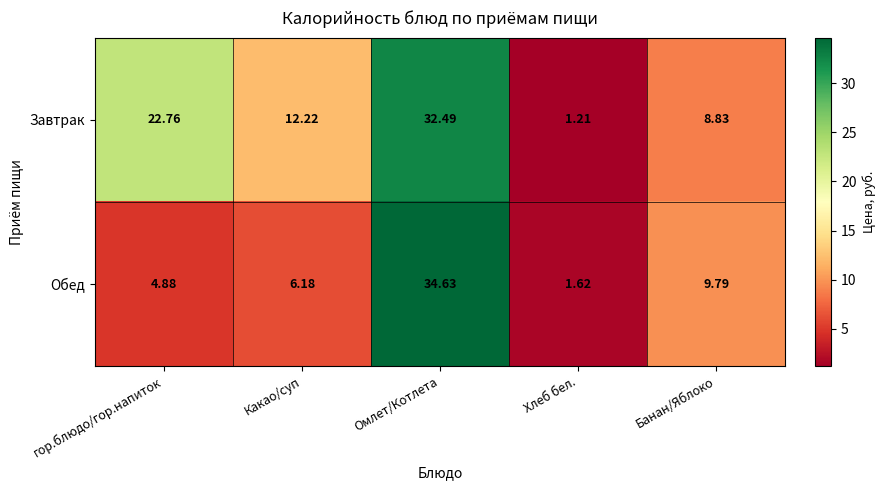

Is the value of Обед at Какао/суп greater than the value of Завтрак at гор.блюдо/гор.напиток?

No